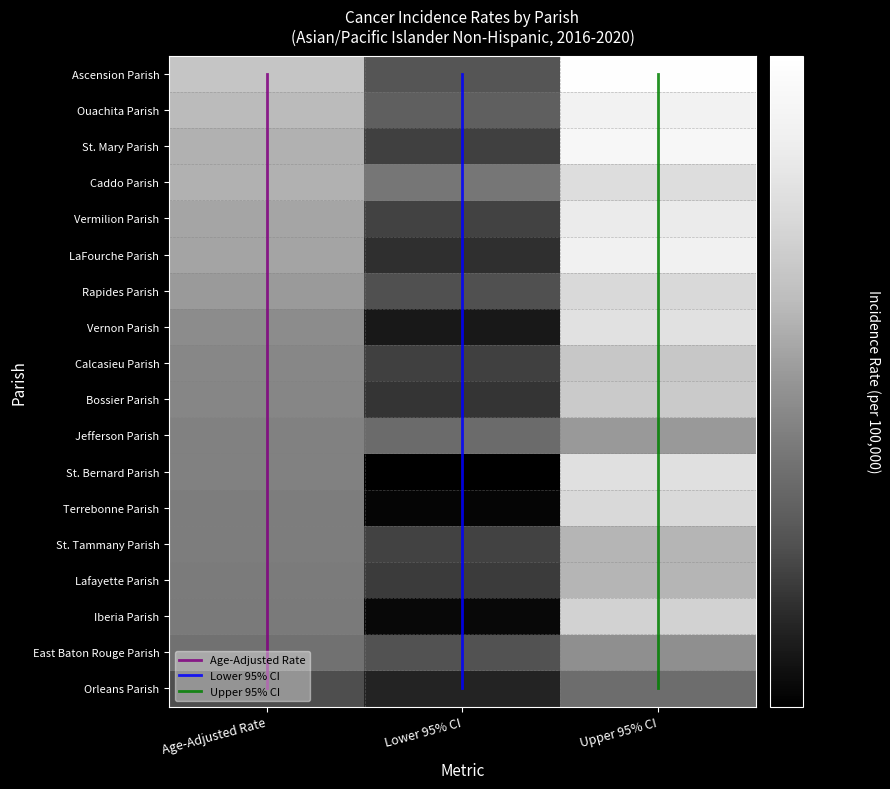

What is the approximate value of Calcasieu Parish at Upper 95% CI?

455.4